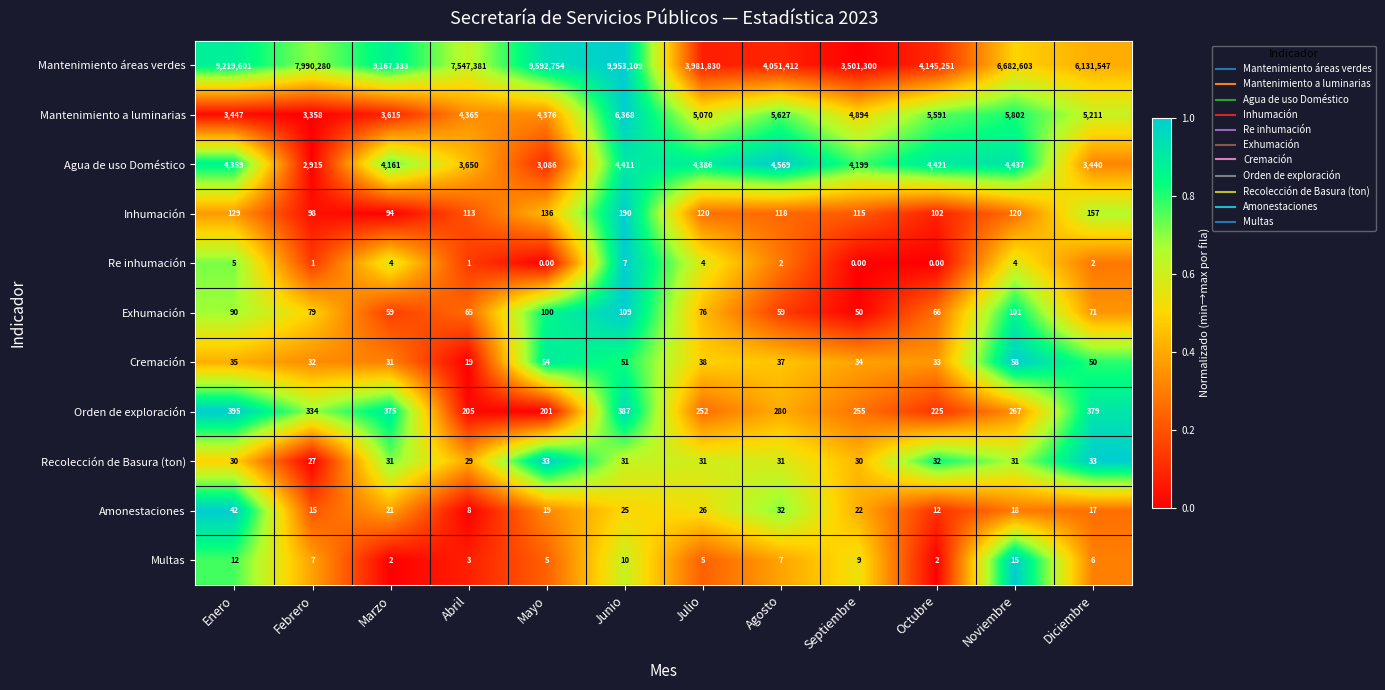

What is the average value of the Amonestaciones series?

21